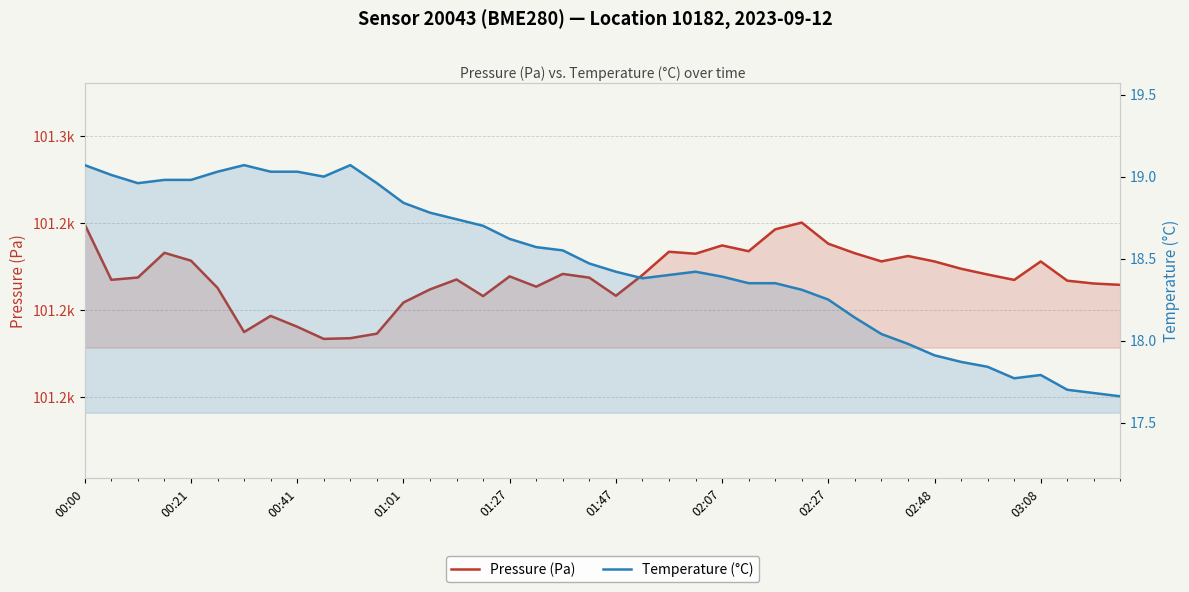

How many interior local valleys does the Pressure (Pa) series have?

10